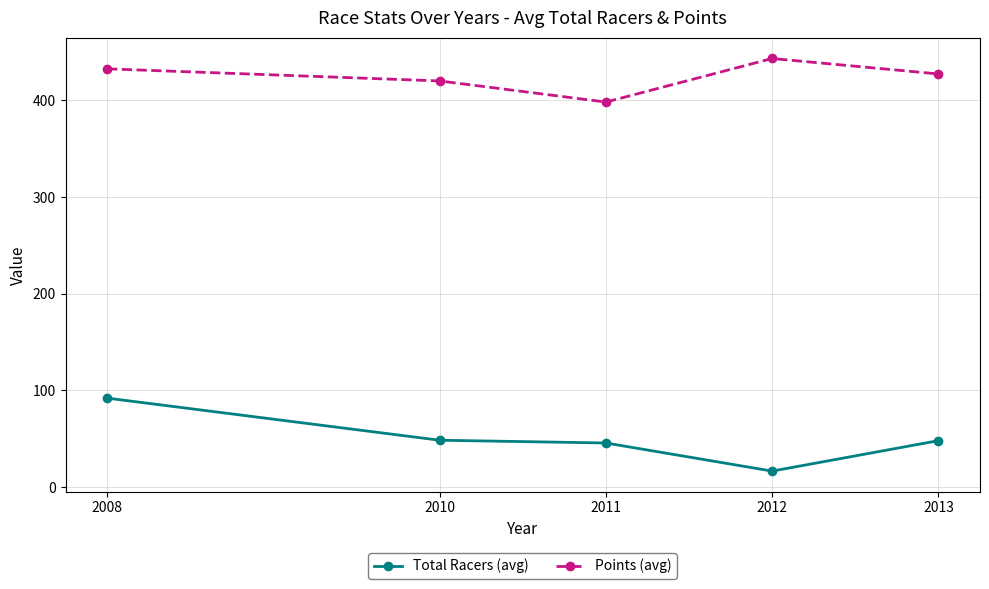

Which series has the largest total across all categories?

Points (avg)